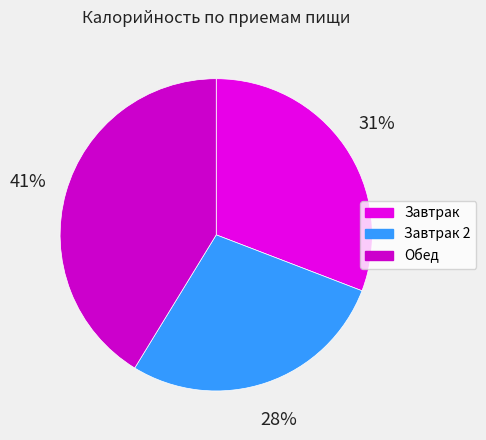

How many segments does this pie chart have?

3